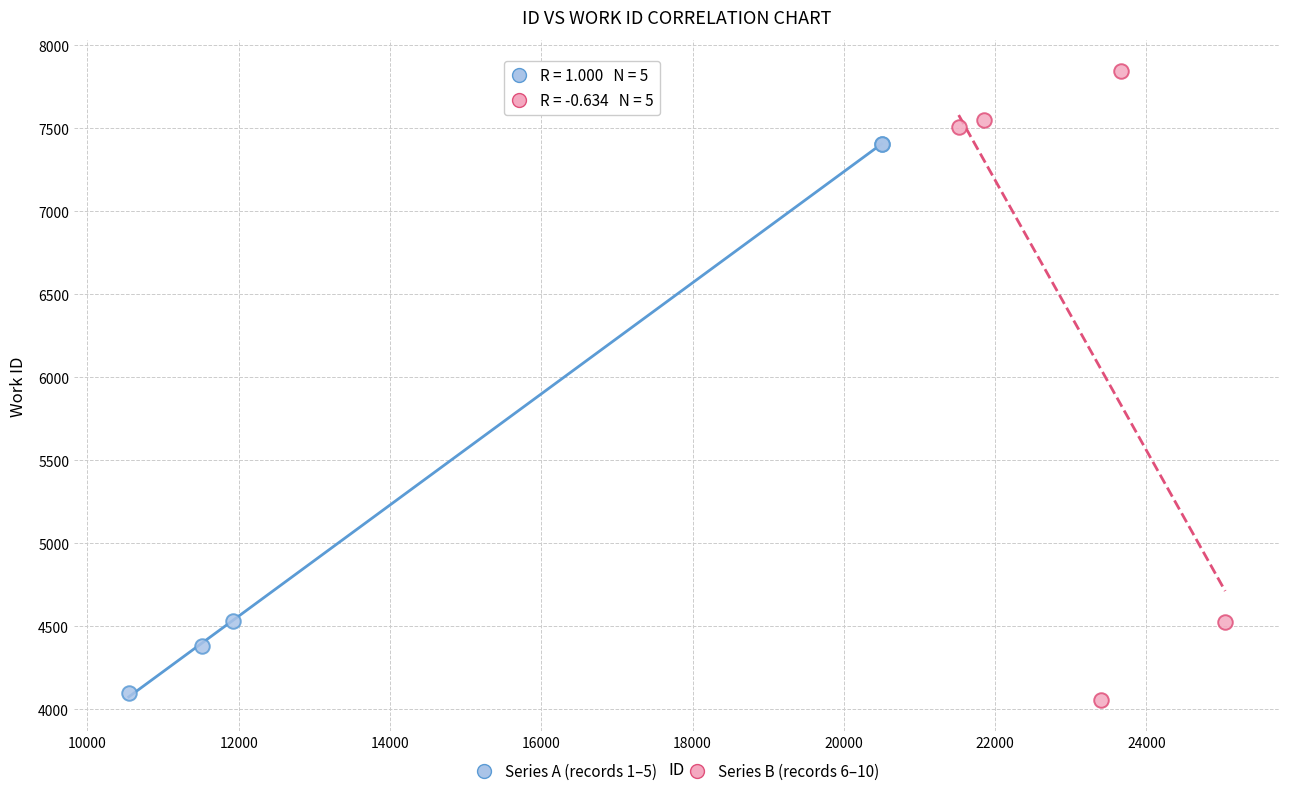

What are all the series names shown in the legend?

Series A (records 1–5), Series B (records 6–10)